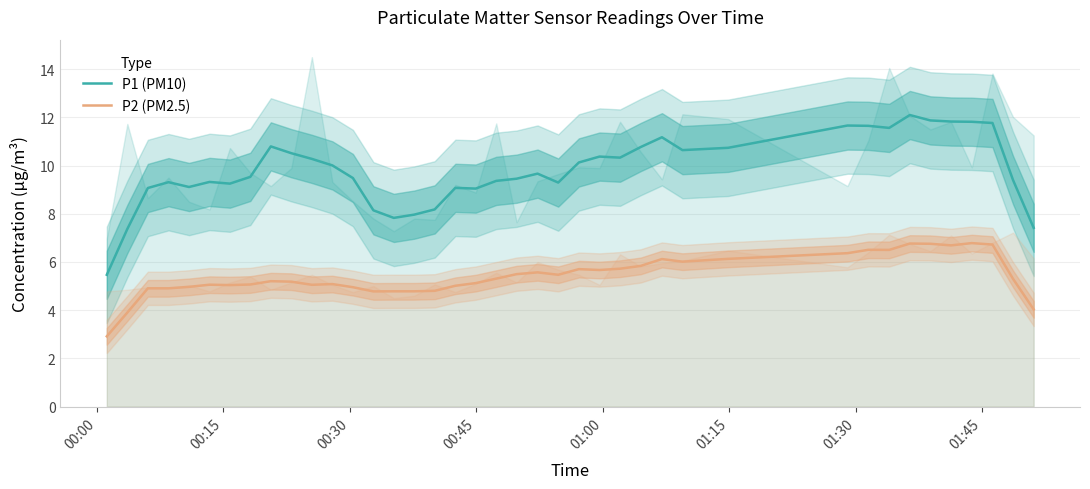

What is the value of the P1 (PM10) point at the 36th from the left?

11.8